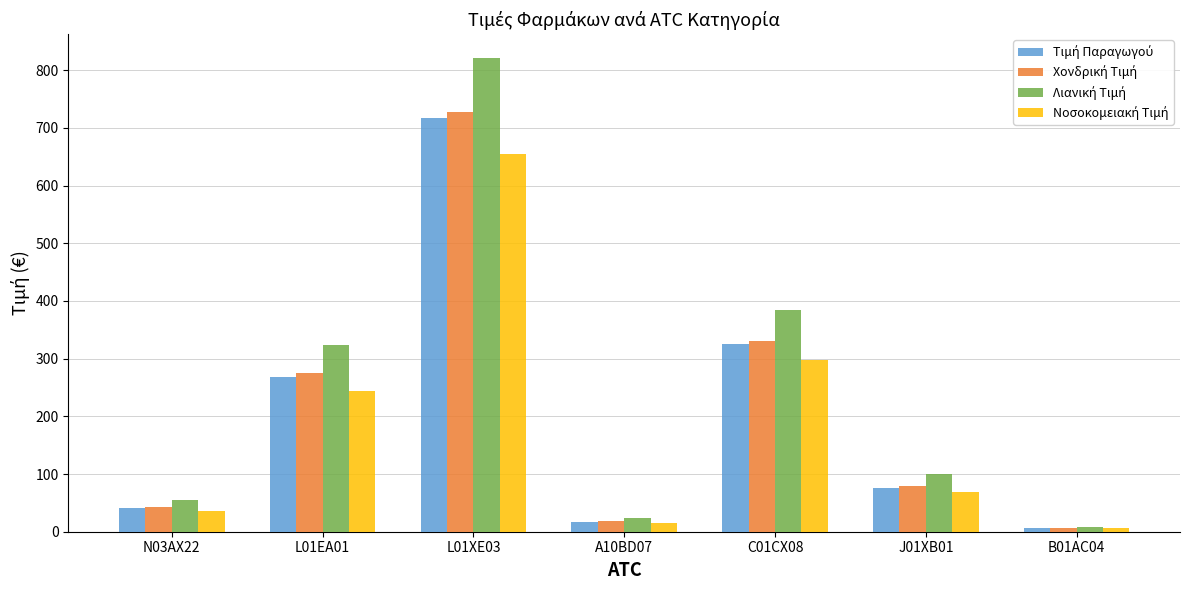

At which category does the chart reach its peak across all series?

L01XE03